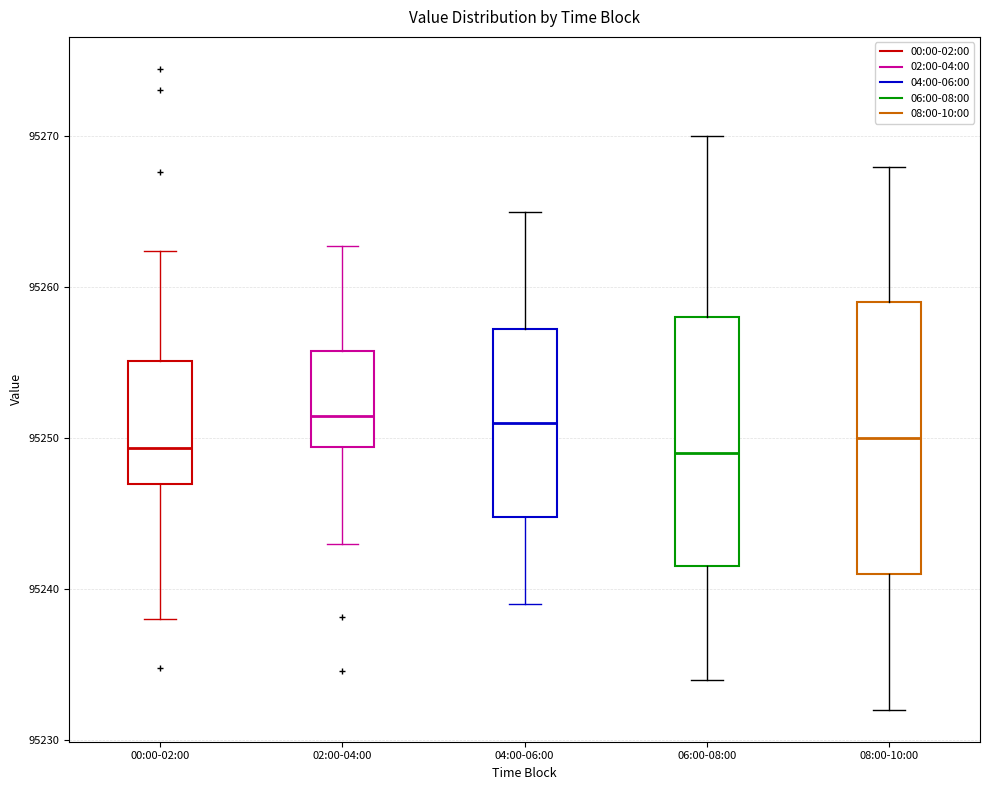

Where does the upper whisker of the box for 00:00-02:00 end on the y-axis? The values are not printed on the chart, so give them approximately, as read against the axis.

95262